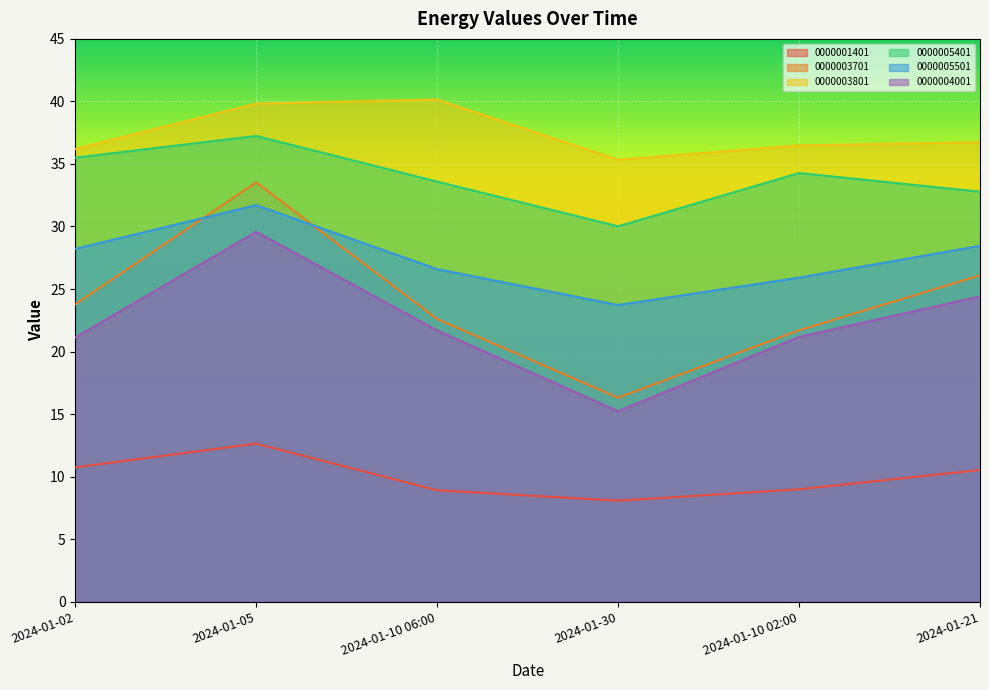

Is it true that 0000001401 equals 2.3 at 2024-01-02?

False